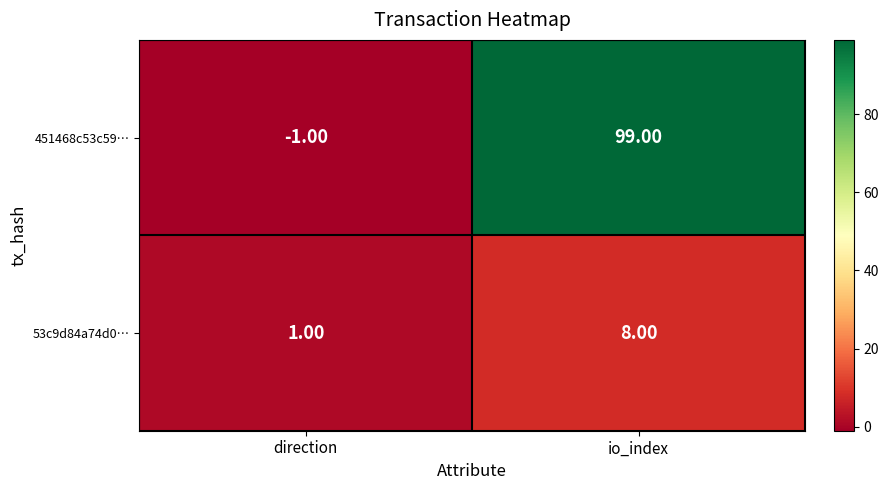

What is the minimum value shown in the chart?

-1